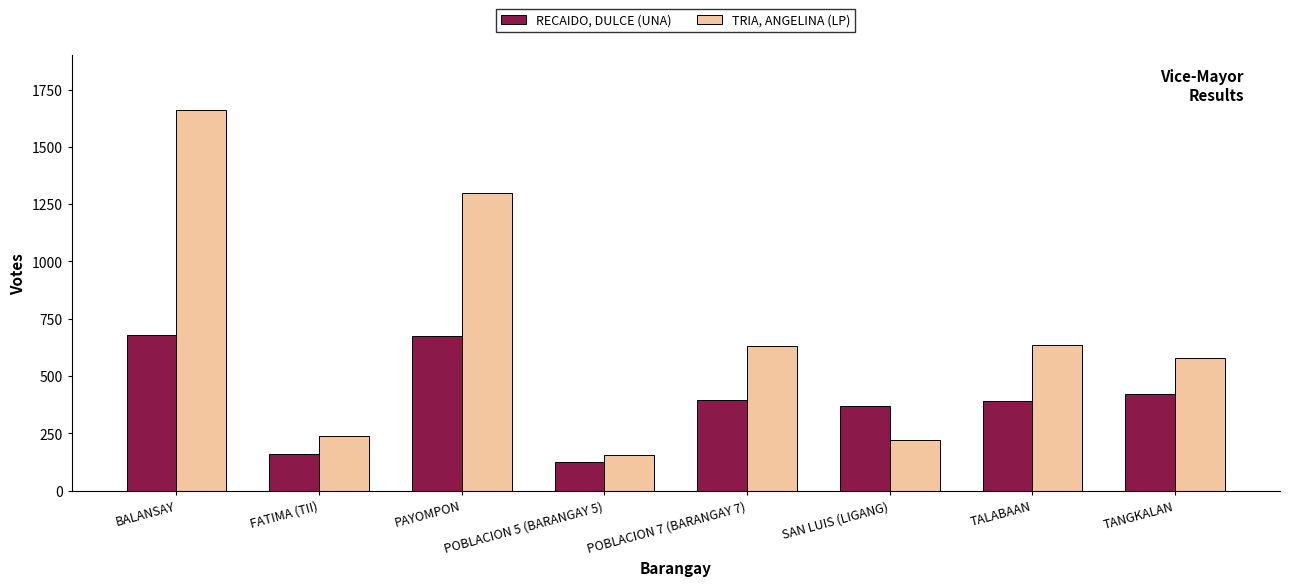

List the series in order of their peak value, highest first.

TRIA, ANGELINA (LP), RECAIDO, DULCE (UNA)